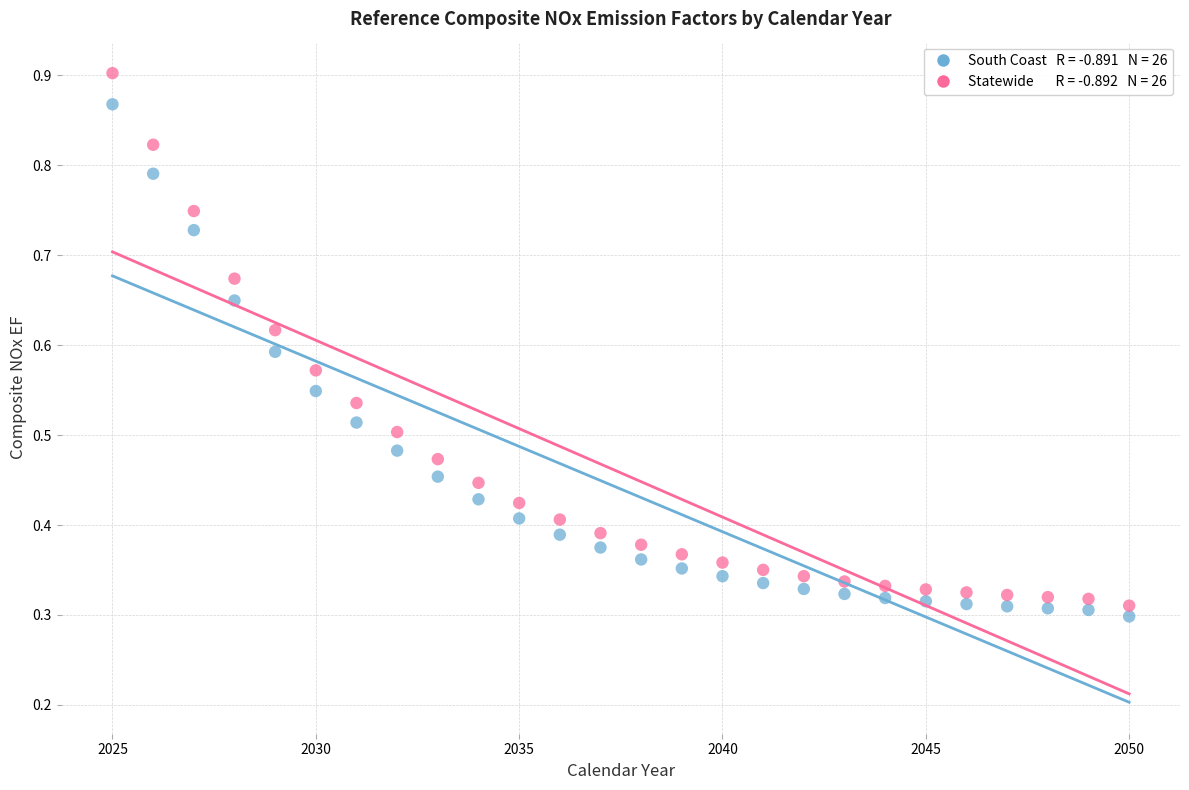

Across all data points, what is the range of X values (max minus min)?

25.0